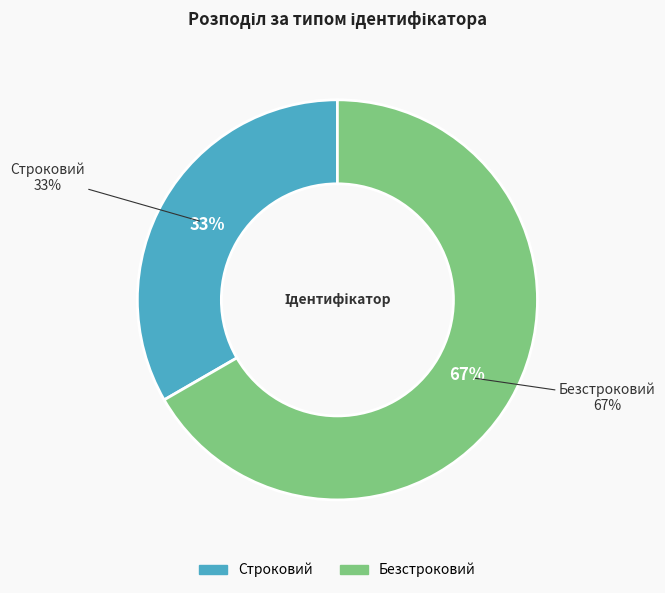

What is the largest slice in the pie chart?

Безстроковий